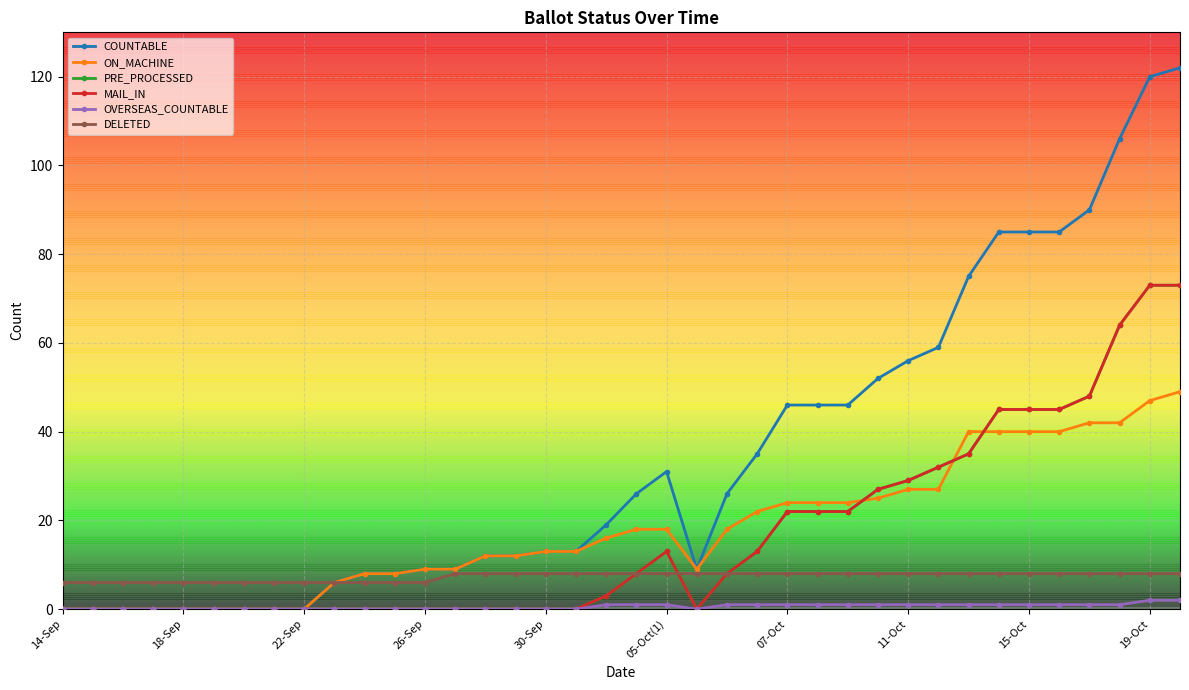

How many interior local peaks does the PRE_PROCESSED series have?

1